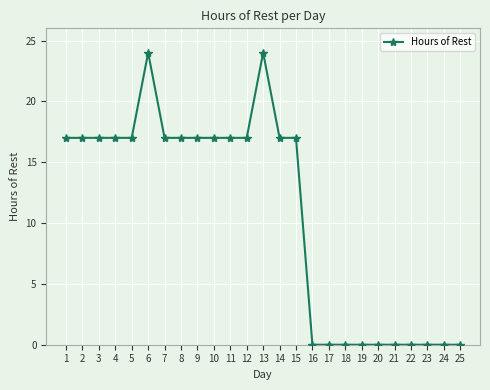

True or false: there are more than 0 points higher than both neighbors.

True